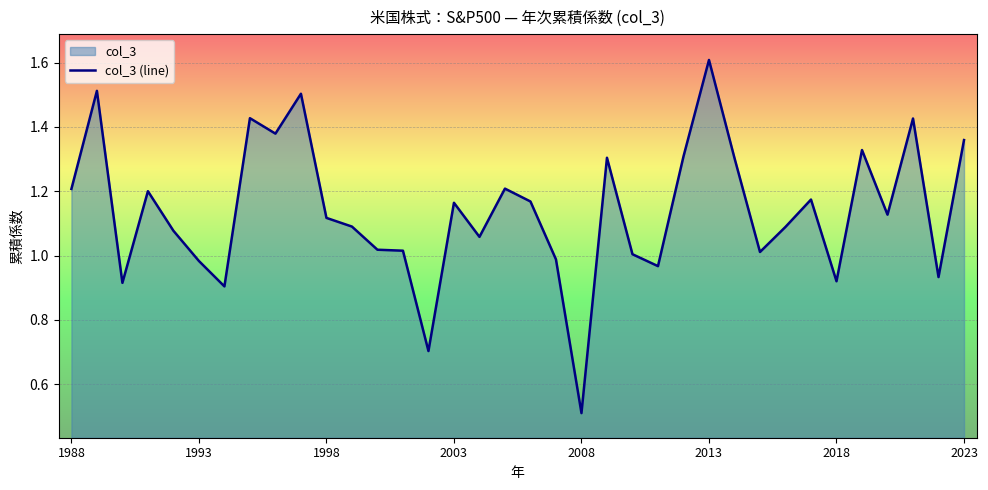

True or false: the data shows 1.9 at 11.

False